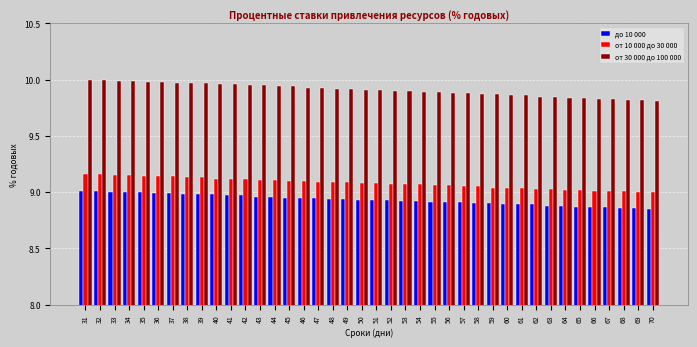

What is the total value across all series at 64?

27.7